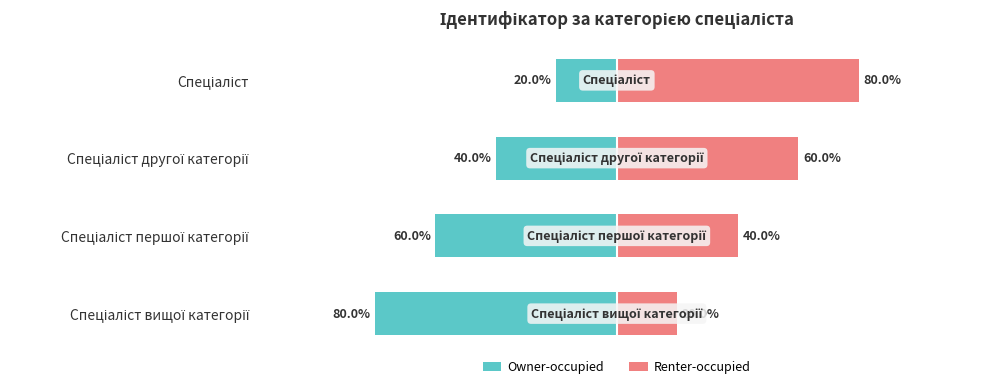

At Спеціаліст вищої категорії, list the series in order from smallest to largest.

Owner-occupied, Renter-occupied